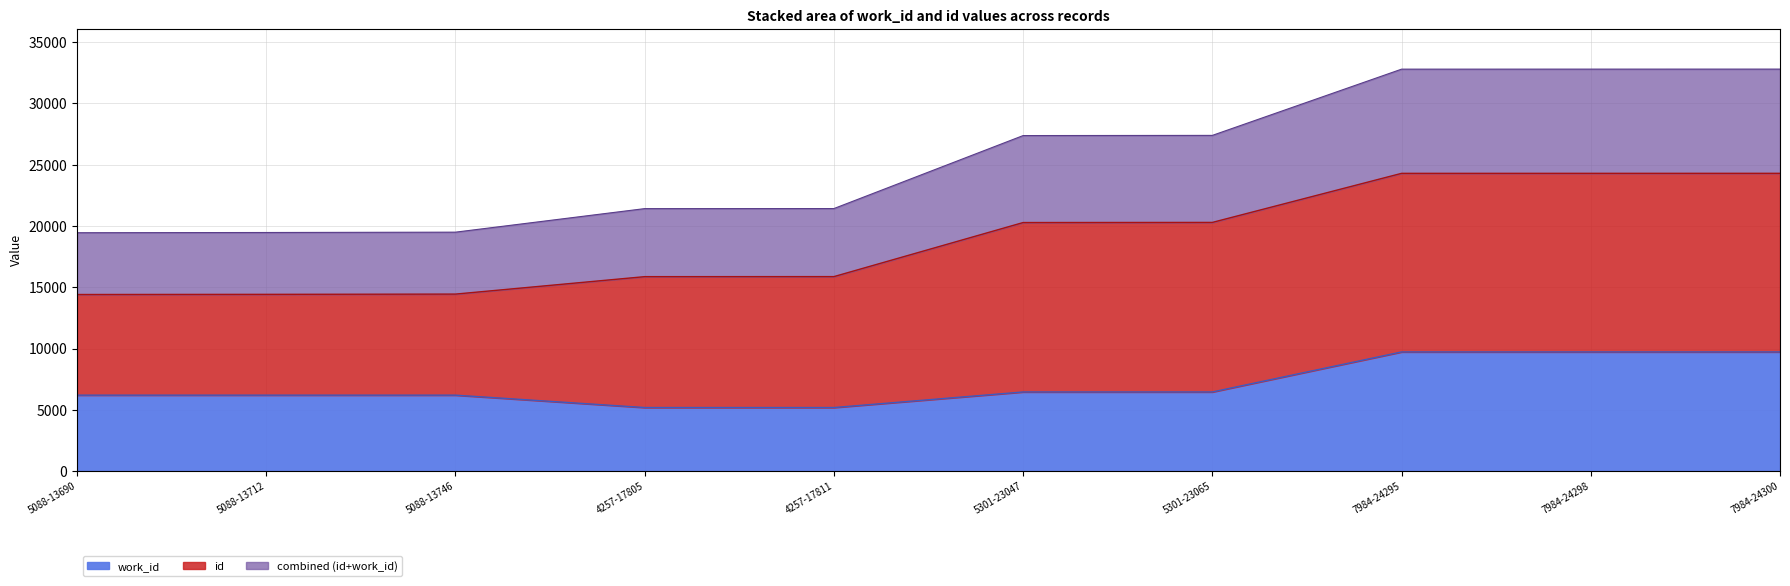

What is the sum of all values?

71015.4